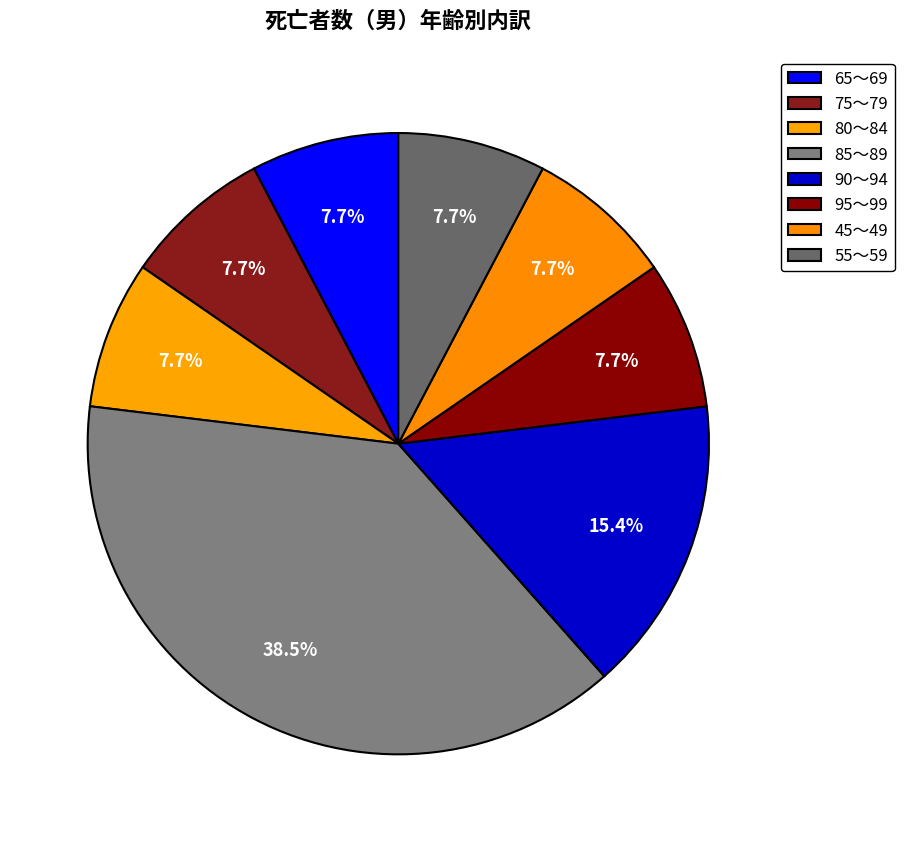

How many segments does this pie chart have?

8